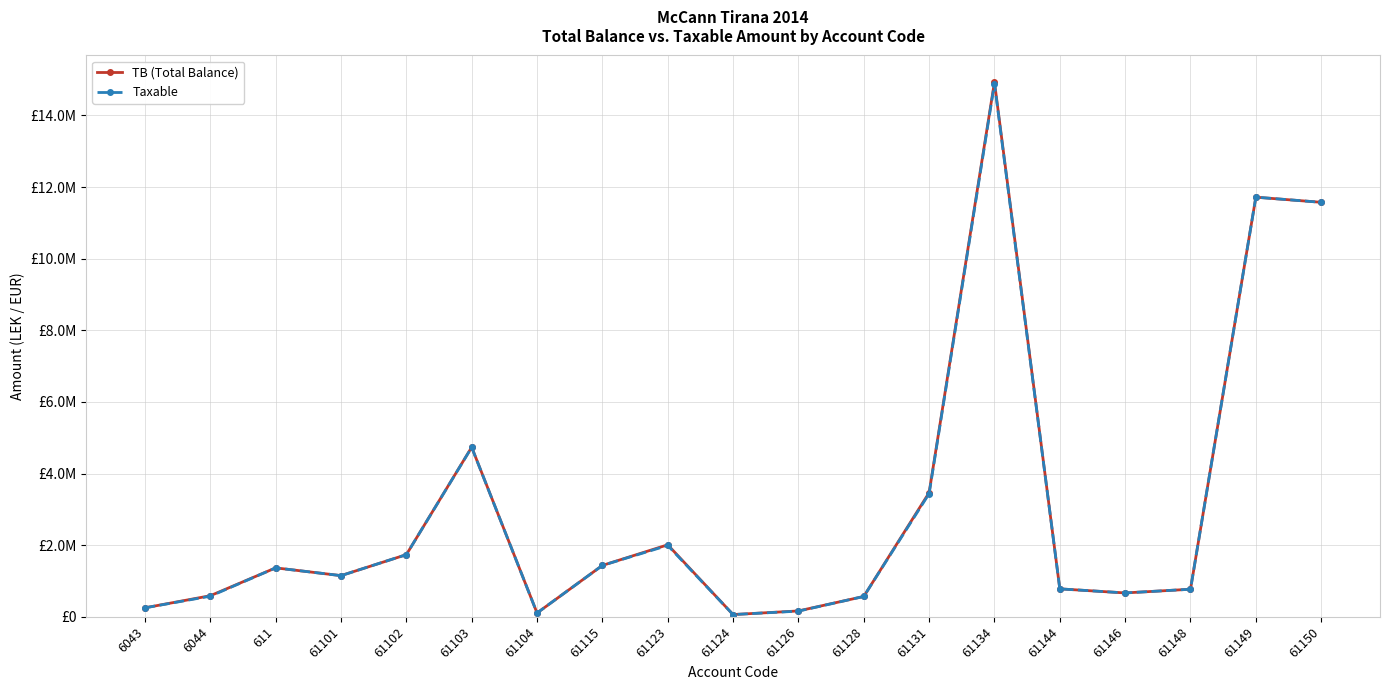

What are all the series names shown in the legend?

TB (Total Balance), Taxable